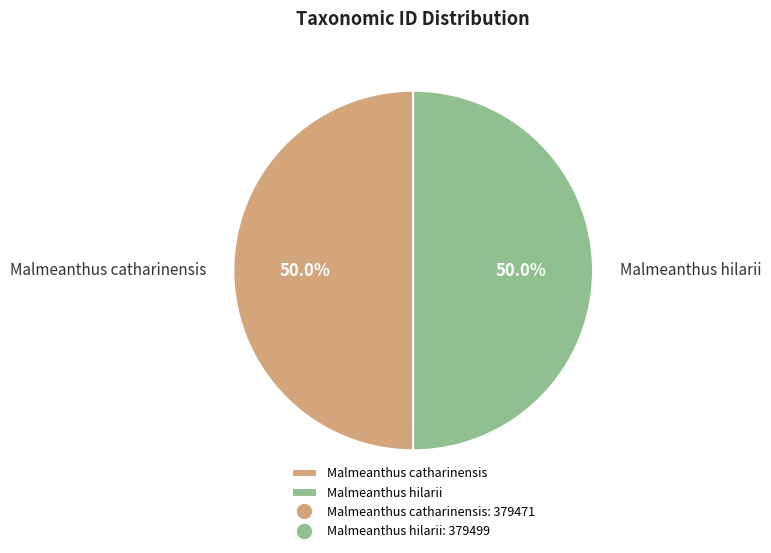

True or false: Malmeanthus catharinensis accounts for 50% of the total.

True